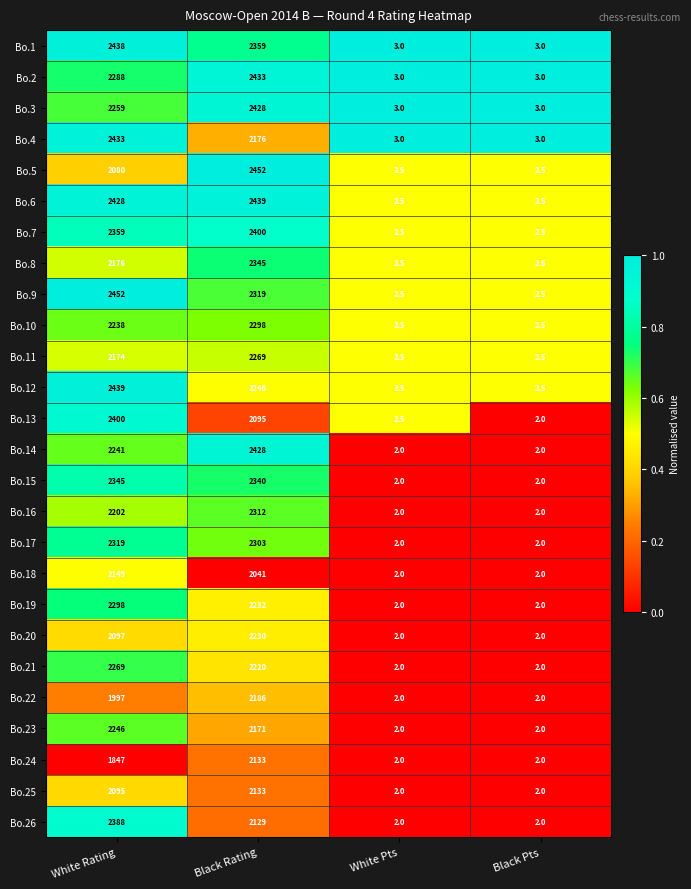

What is the sum of all Bo.19 values?

4534.0